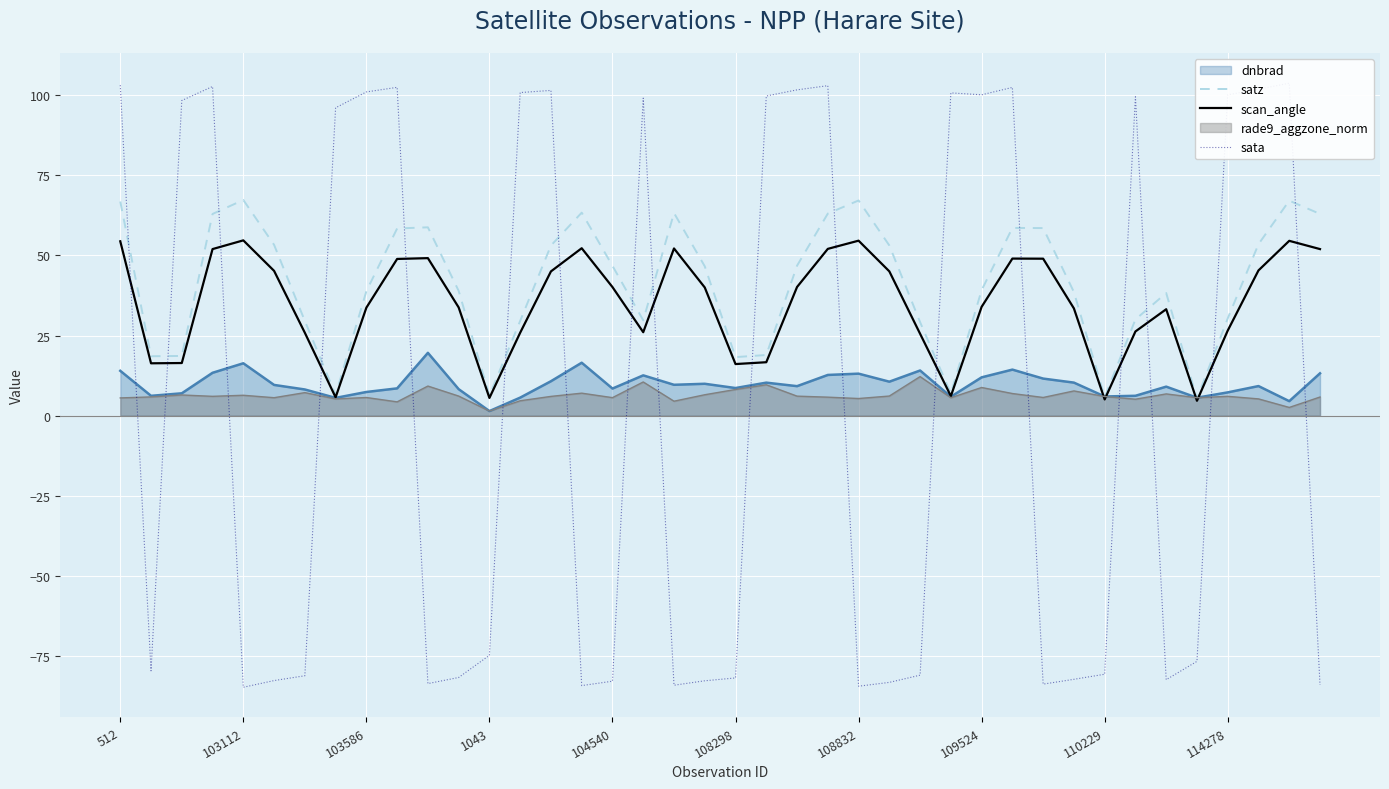

True or false: scan_angle has a value of 5.1 at 110229.

True